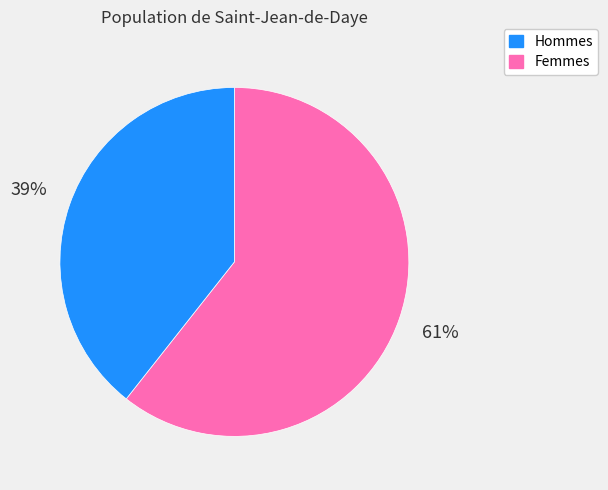

Count the number of slices in the pie.

2